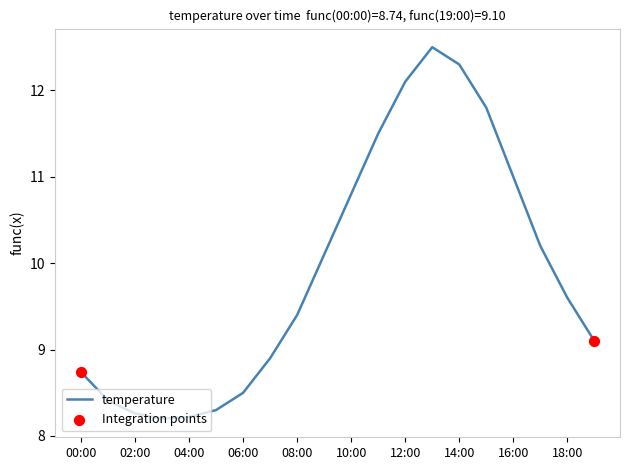

What is the minimum value shown in the chart?

8.2